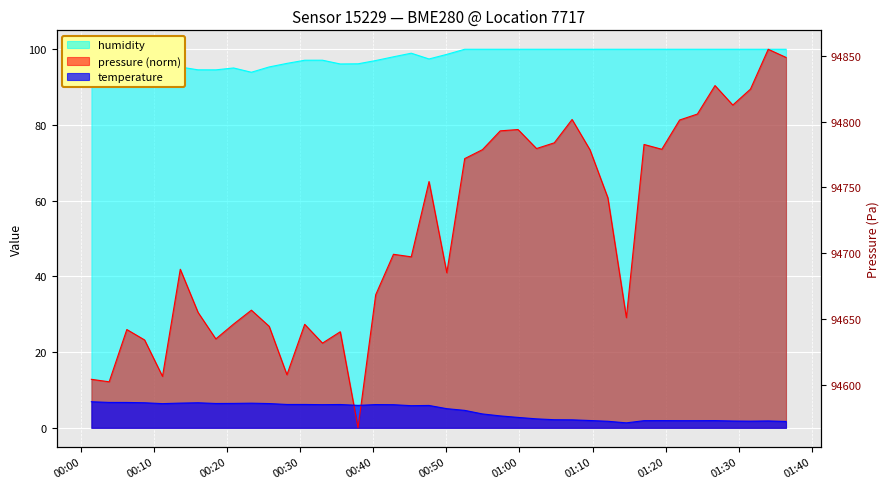

How many points are higher than both their immediate neighbors (excluding endpoints)?

12